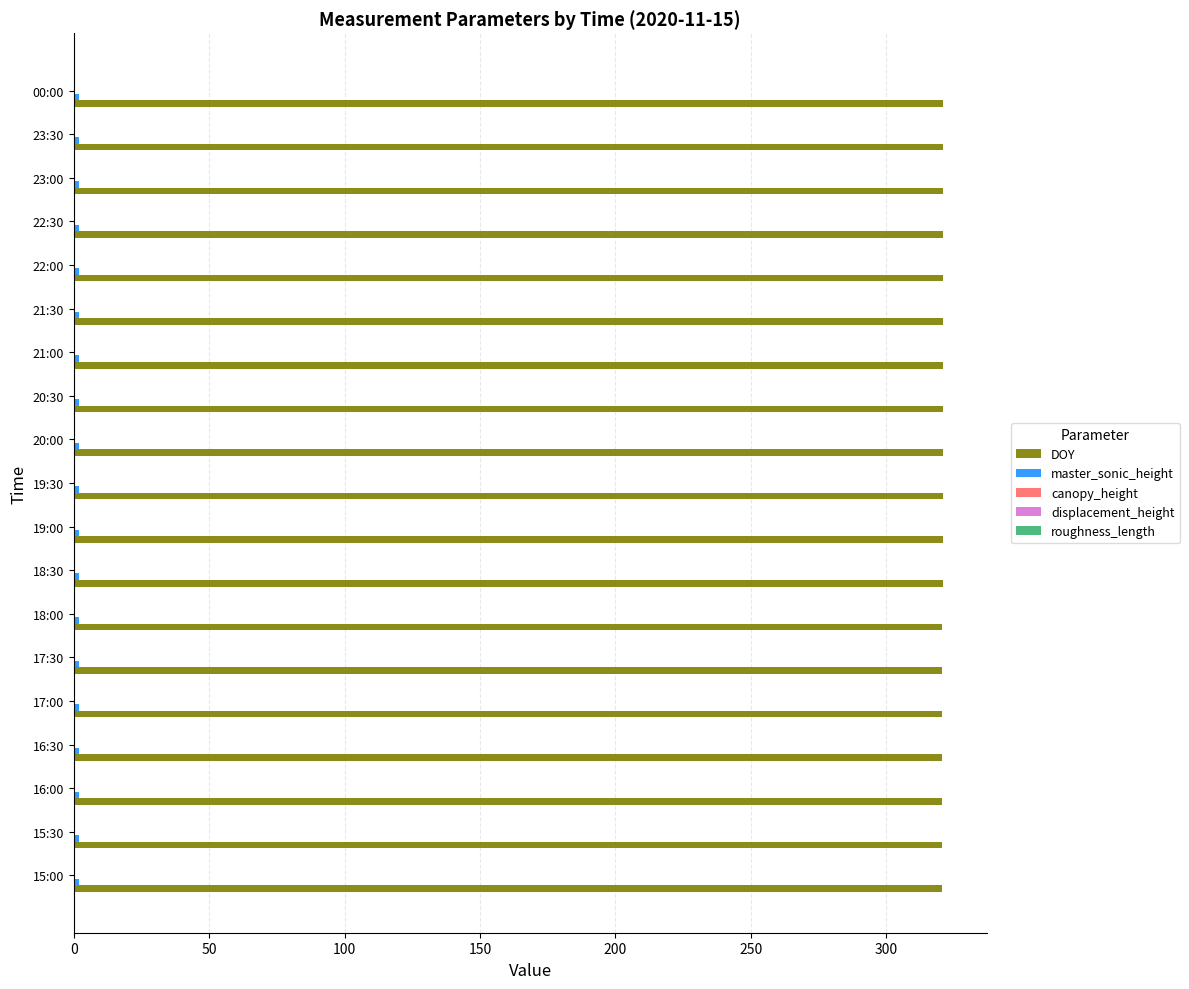

Which series has the largest total across all categories?

DOY